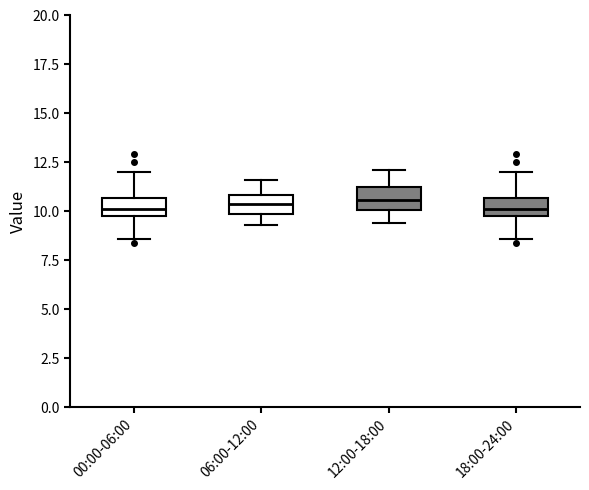

Reading left to right, transcribe this box plot: for each box, give where its median line is, the range the box spans, and where its two whiskers end, as read against the y-axis. The values are not printed on the chart, so give them approximately, as read against the axis.

00:00-06:00: median 10.0 (inside the box), box 10.0 to 10.5, whiskers 8.5 to 12.0
06:00-12:00: median 10.5, box 10.0 to 11.0, whiskers 9.5 to 11.5
12:00-18:00: median 10.5, box 10.0 to 11.0, whiskers 9.5 to 12.0
18:00-24:00: median 10.0 (inside the box), box 10.0 to 10.5, whiskers 8.5 to 12.0